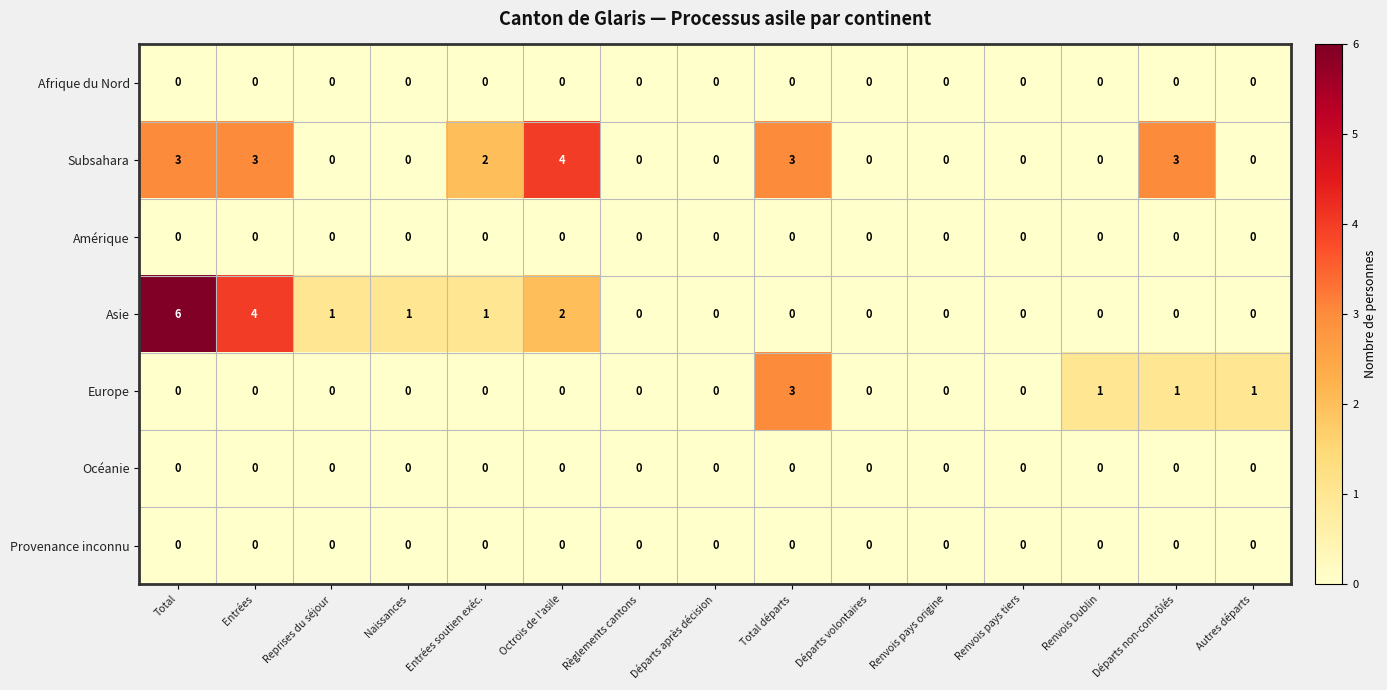

Which label corresponds to the largest value in the chart?

Total